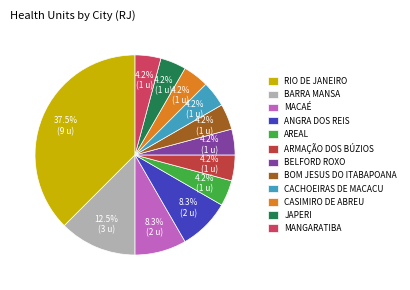

How many slices are in this pie chart?

12